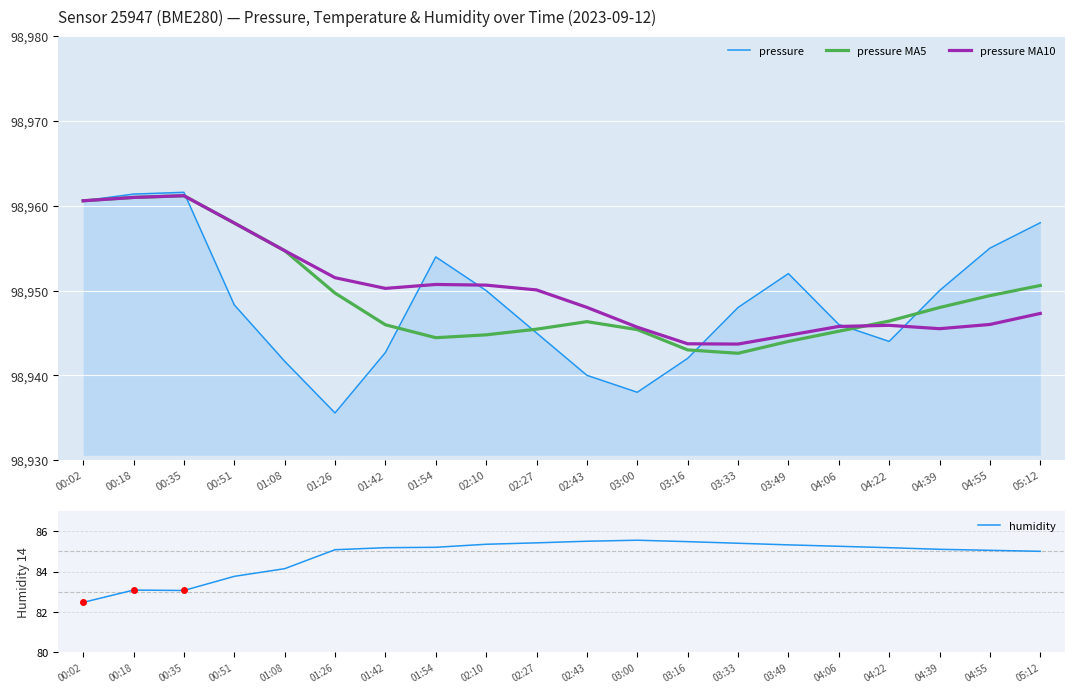

List the labels in order of humidity value, smallest first.

00:02, 00:35, 00:18, 00:51, 01:08, 05:12, 04:55, 01:26, 04:39, 01:42, 04:22, 01:54, 04:06, 03:49, 02:10, 03:33, 02:27, 03:16, 02:43, 03:00